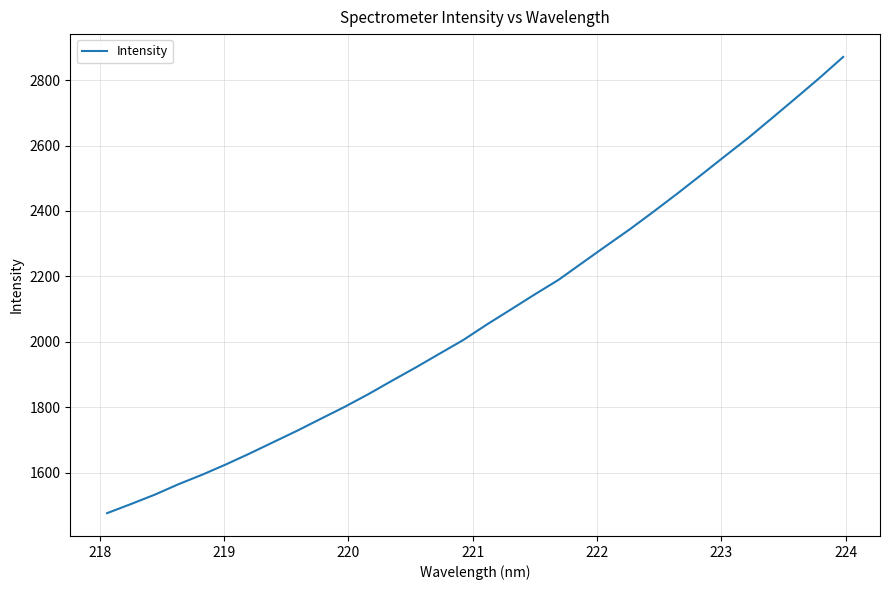

What is the maximum value shown in the chart?

2871.0